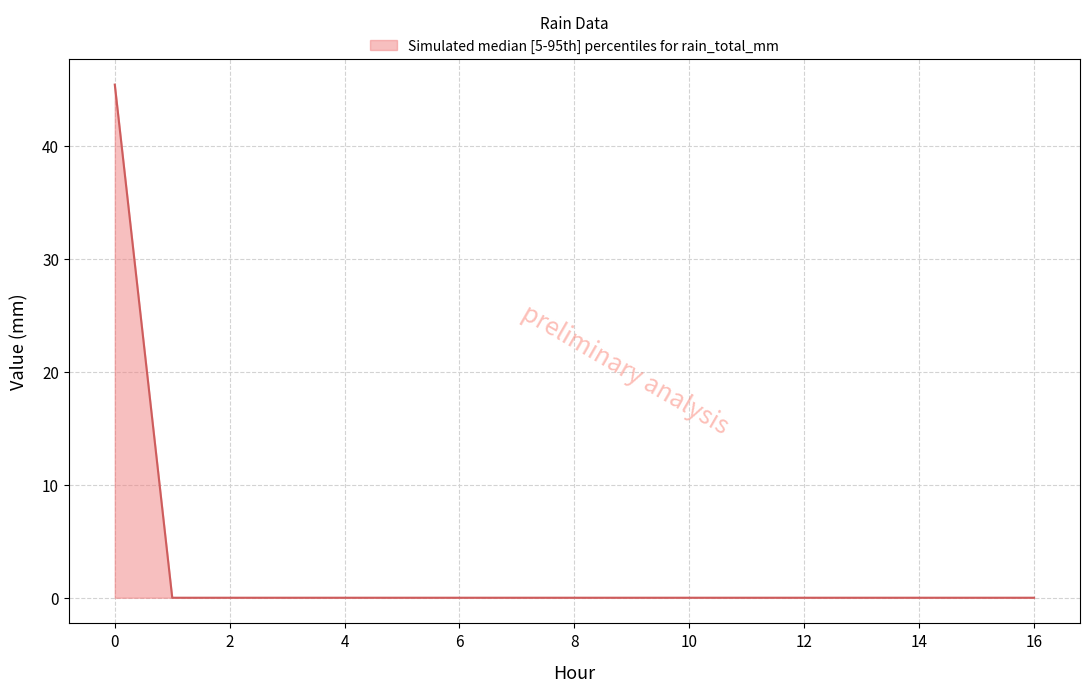

What is the maximum value shown in the chart?

45.5